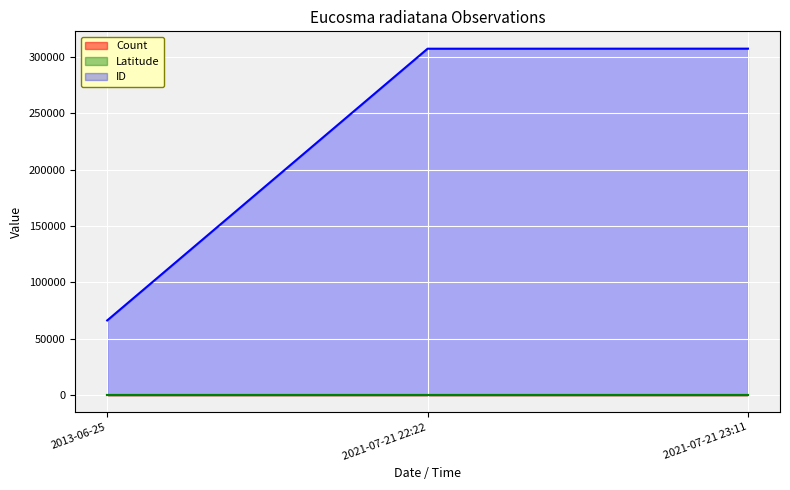

The ID series shows 307305.0 at 2021-07-21 23:11. True or false?

True